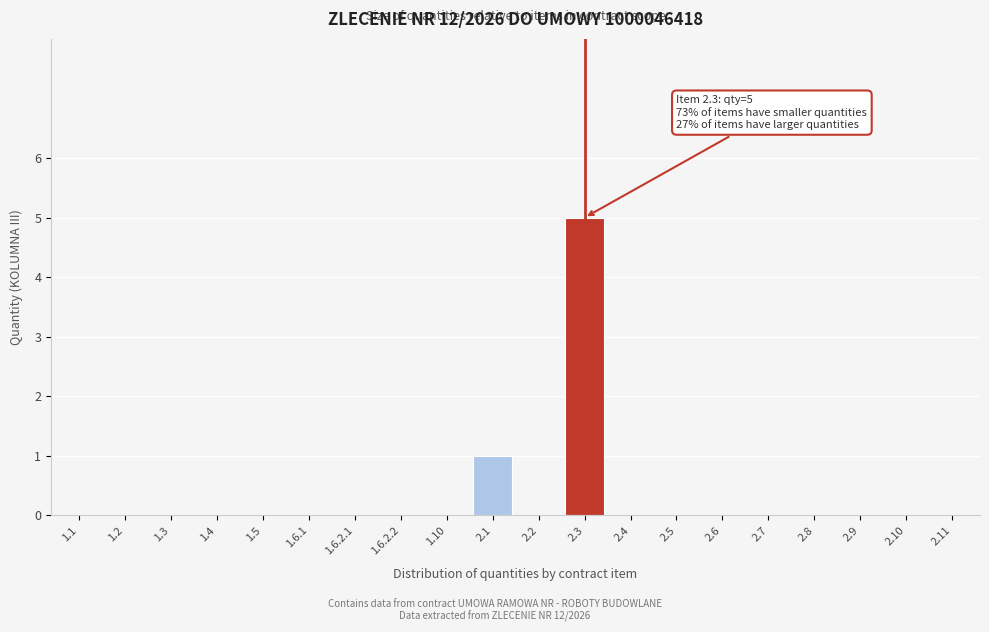

Reading left to right, list all the values displayed in this chart.

1.1=0	1.2=0	1.3=0	1.4=0	1.5=0	1.6.1=0	1.6.2.1=0	1.6.2.2=0	1.10=0	2.1=1	2.2=0	2.3=5	2.4=0	2.5=0	2.6=0	2.7=0	2.8=0	2.9=0	2.10=0	2.11=0